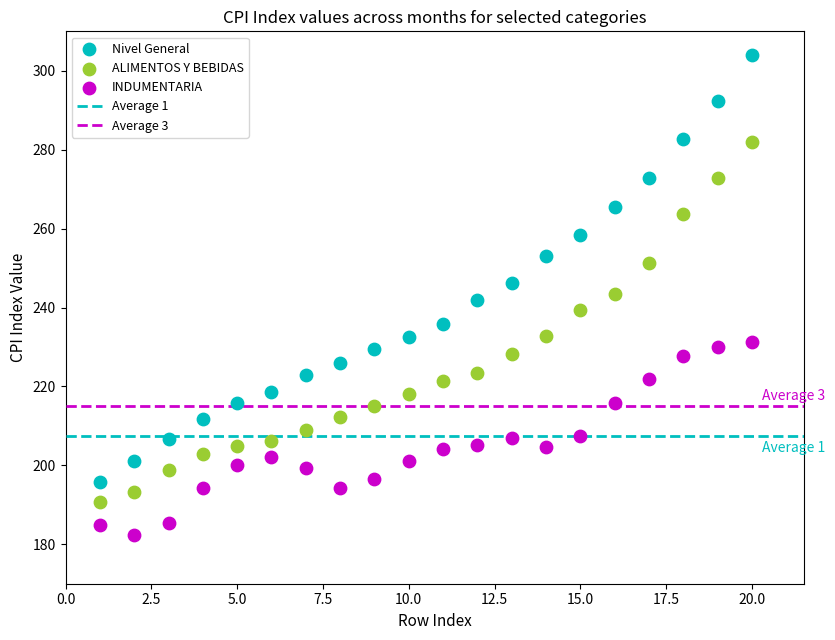

Which series has the largest Y range (max minus min)?

Nivel General